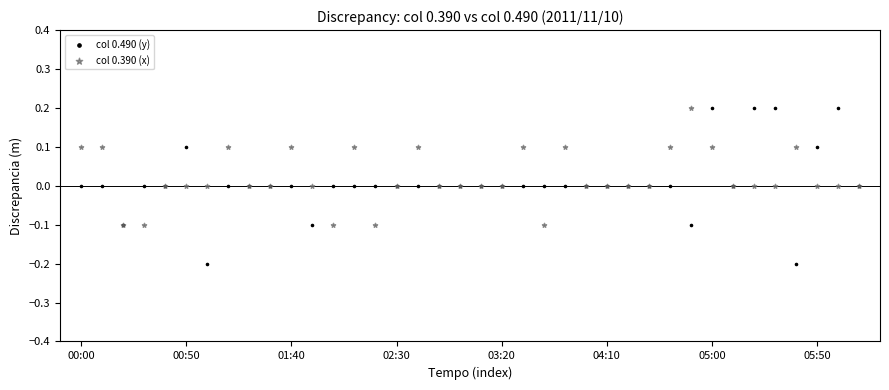

Which series has the widest spread of Y values?

col 0.490 (y)